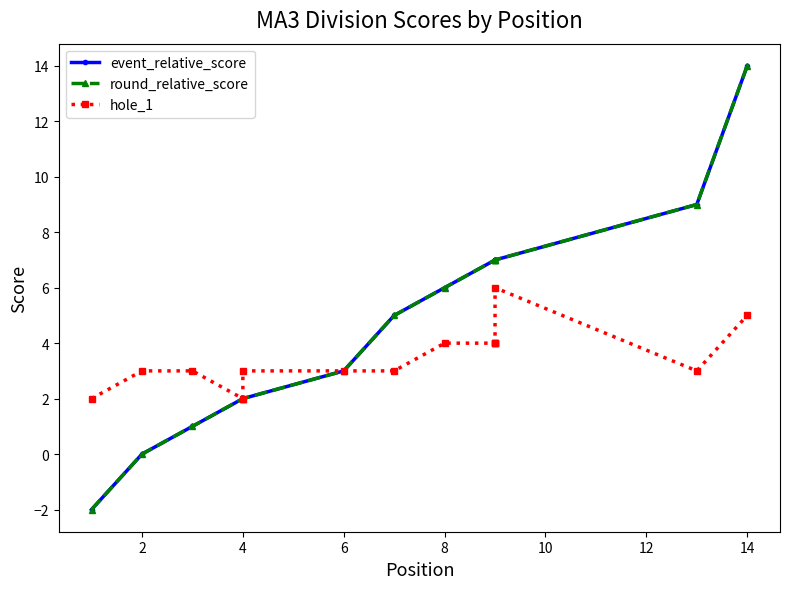

What is the average value of the event_relative_score series?

5